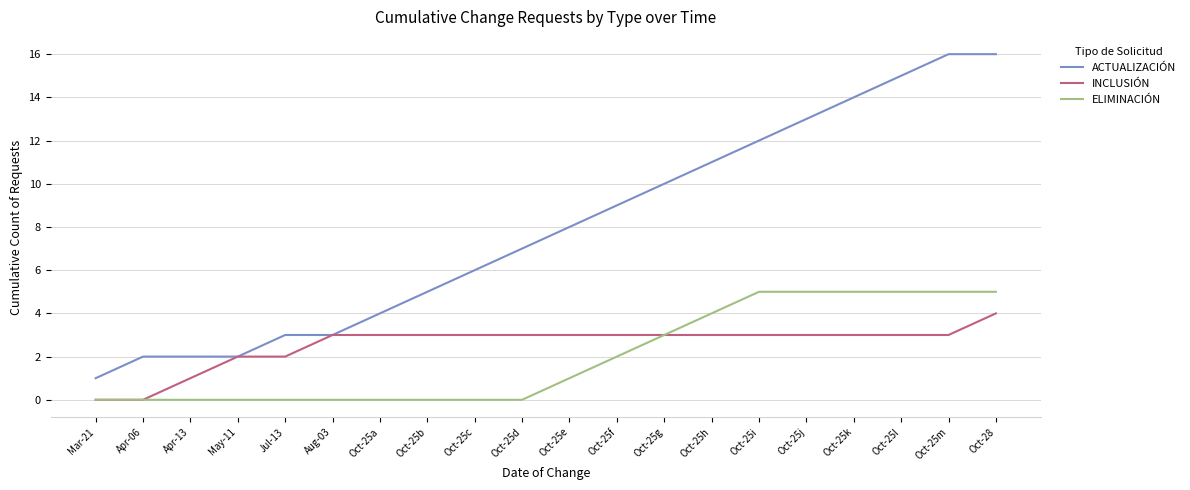

What is the total value across all series at Oct-28?

25